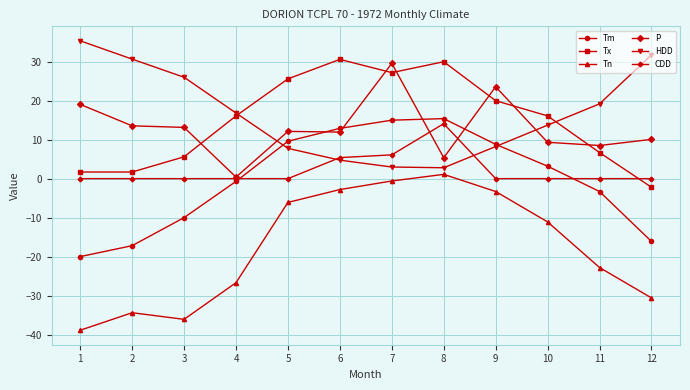

What is the value of the Tm point at the 12th from the left?

-16.1